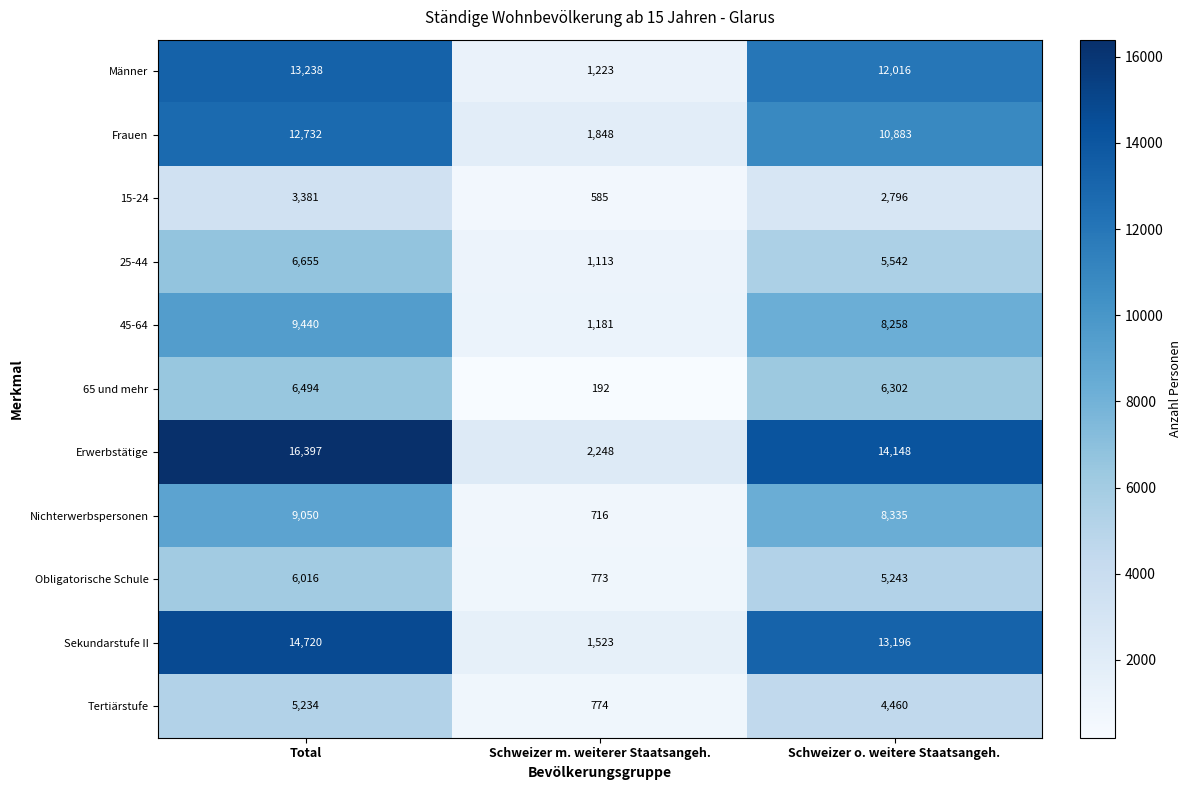

At Total, list the series in order from smallest to largest.

15-24, Tertiärstufe, Obligatorische Schule, 65 und mehr, 25-44, Nichterwerbspersonen, 45-64, Frauen, Männer, Sekundarstufe II, Erwerbstätige